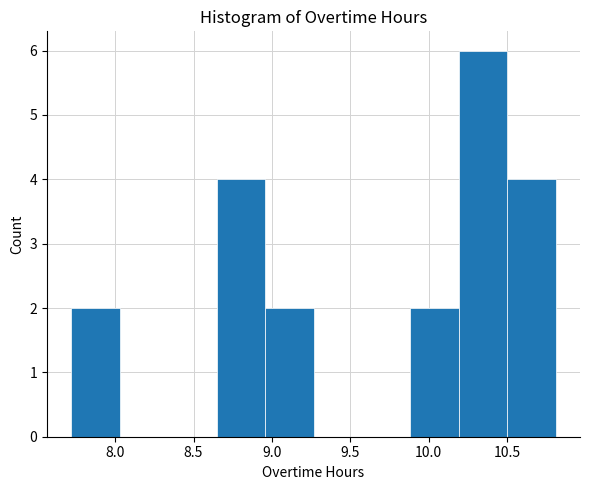

Reading left to right, list every bar in this chart as the range it spans on the x-axis followed by its height. Neither the bar edges nor the heights are printed on the chart, so give them approximately, as read against the axes.

7.70 to 8.05: 2
8.05 to 8.35: 0
8.35 to 8.65: 0
8.65 to 8.95: 4
8.95 to 9.25: 2
9.25 to 9.55: 0
9.55 to 9.90: 0
9.90 to 10.20: 2
10.20 to 10.50: 6
10.50 to 10.80: 4